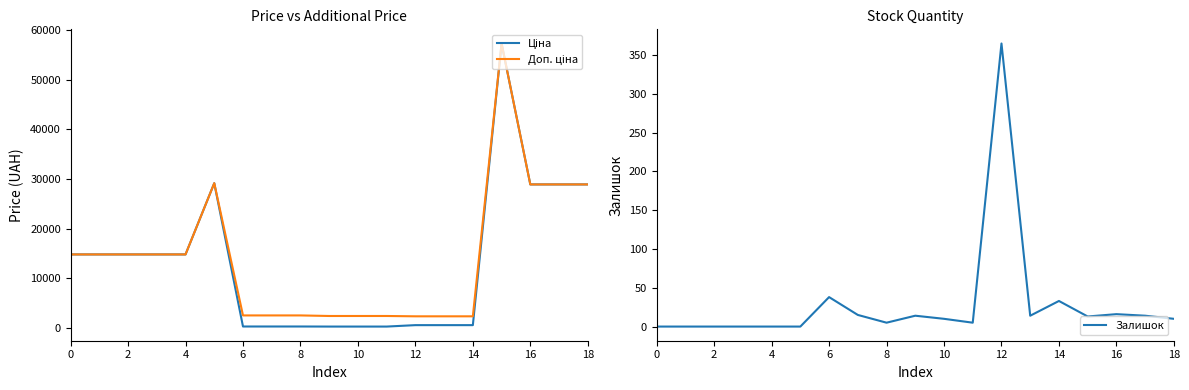

How many lines are shown in the chart?

3